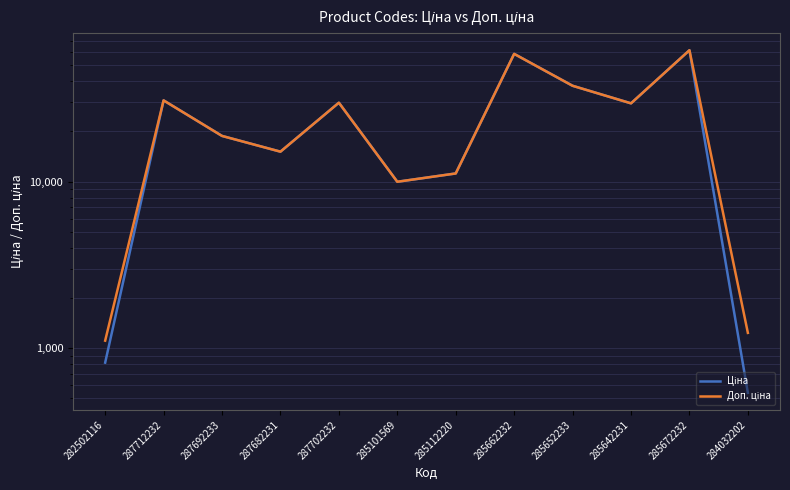

What is the approximate value of Доп. ціна at 285652233?

37593.6